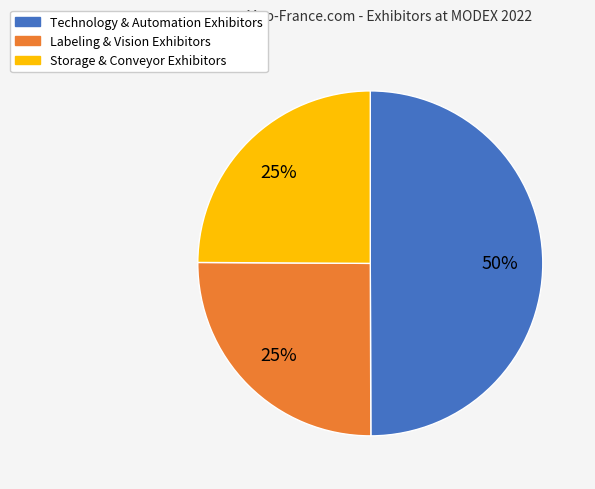

How many segments does this pie chart have?

3